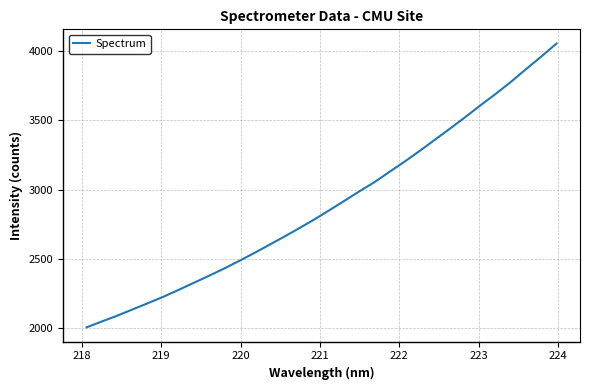

What is the difference between the maximum and minimum values?

2052.9